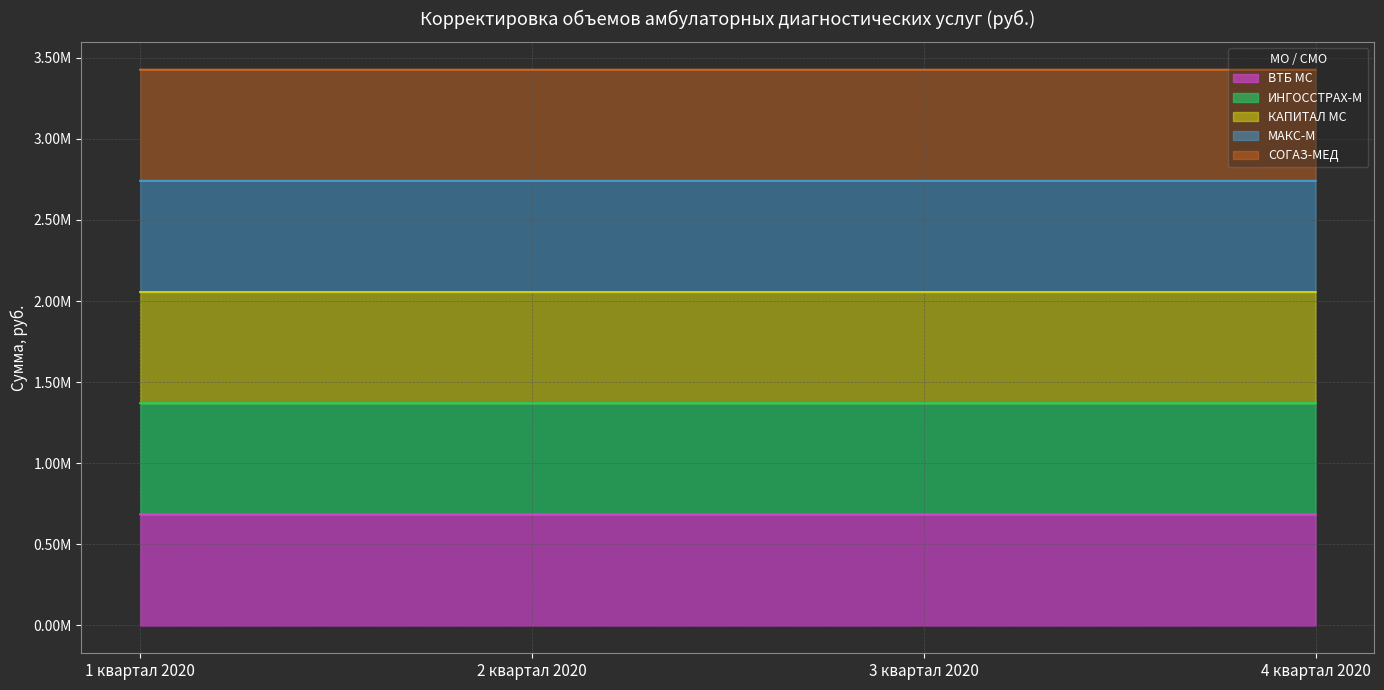

How many categories are shown in the chart?

4